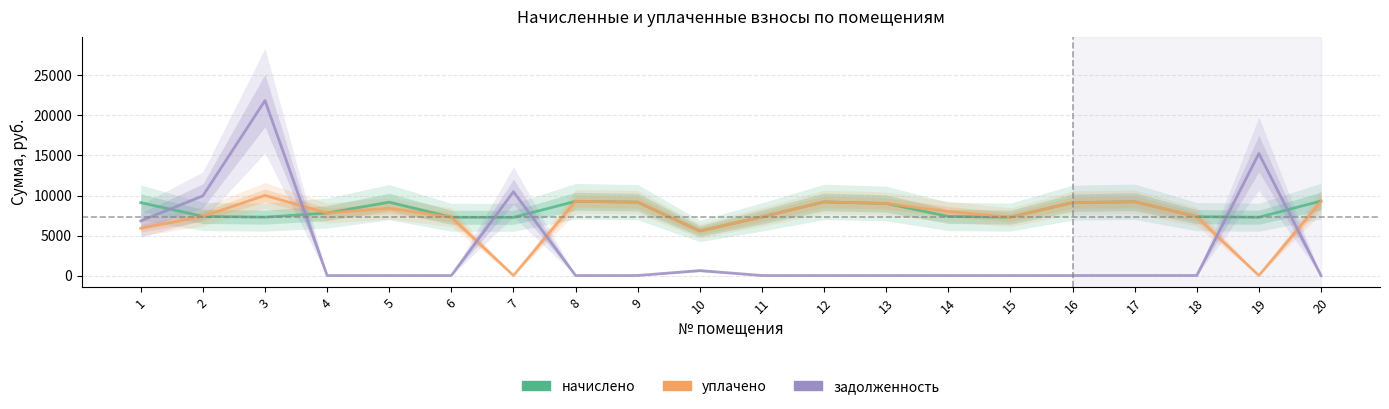

How many lines are shown in the chart?

3